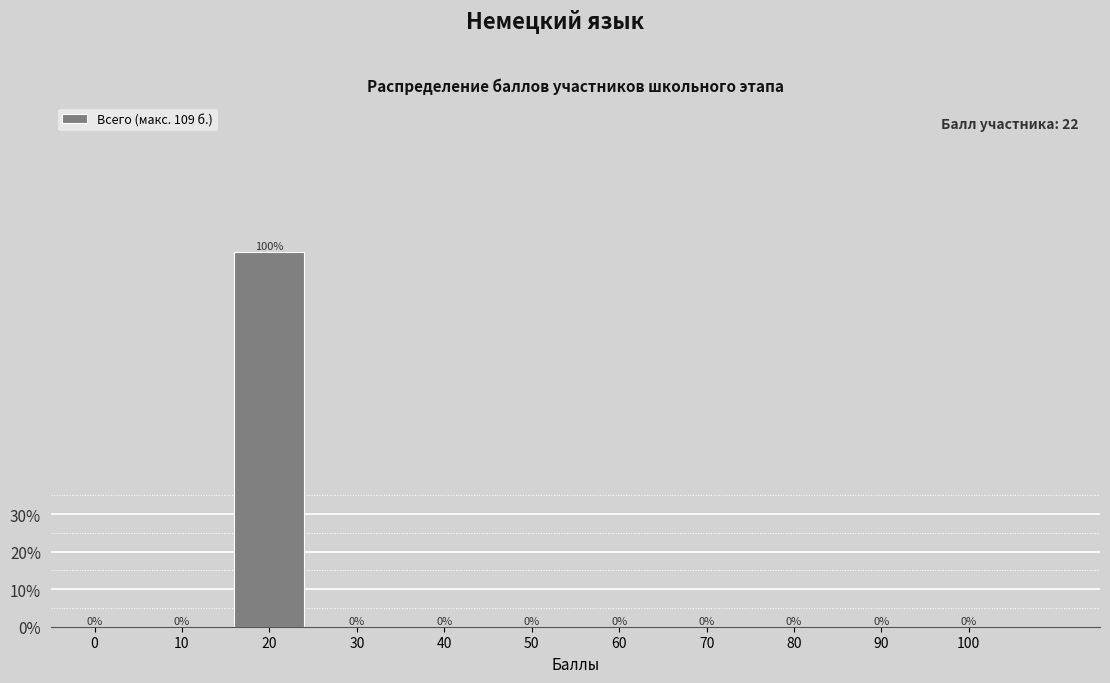

Reading left to right, what are all the values shown in this chart?

0=0	10=0	20=100	30=0	40=0	50=0	60=0	70=0	80=0	90=0	100=0